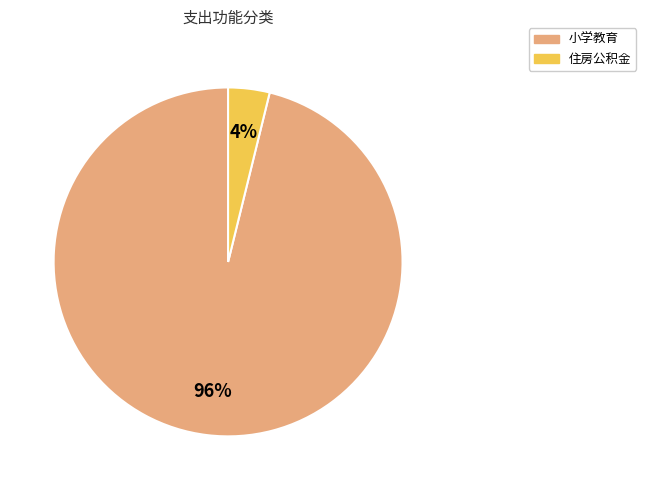

Which has a higher value, 小学教育 or 住房公积金?

小学教育